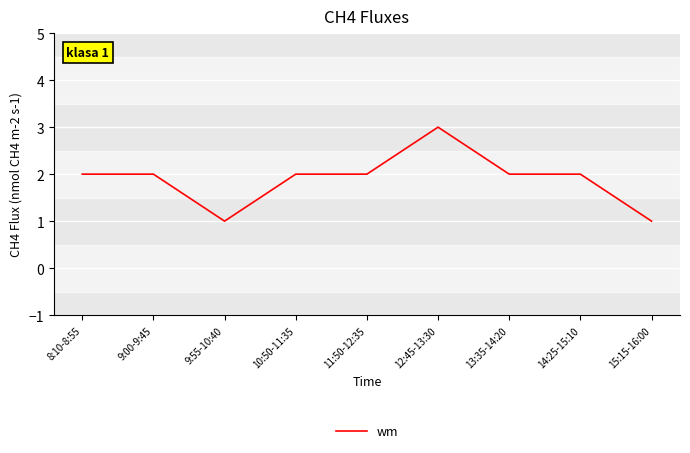

True or false: the data shows 3 at 12:45-13:30.

True